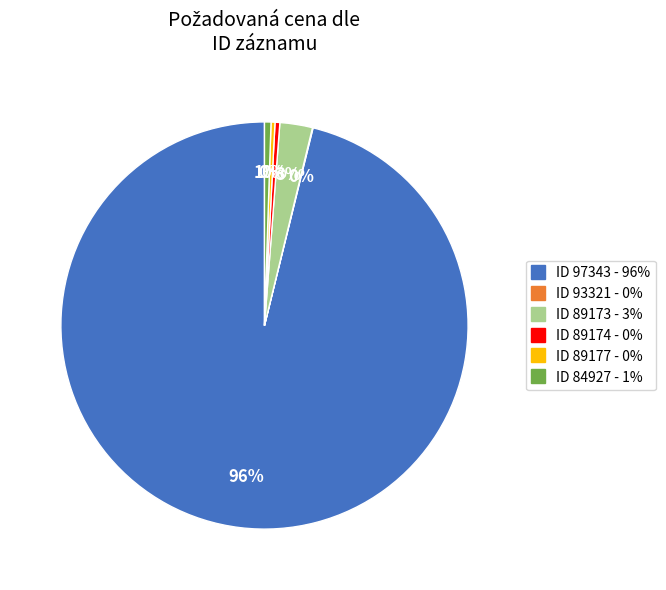

To the nearest percent, what is the difference between the largest and smallest slice percentages?

96%